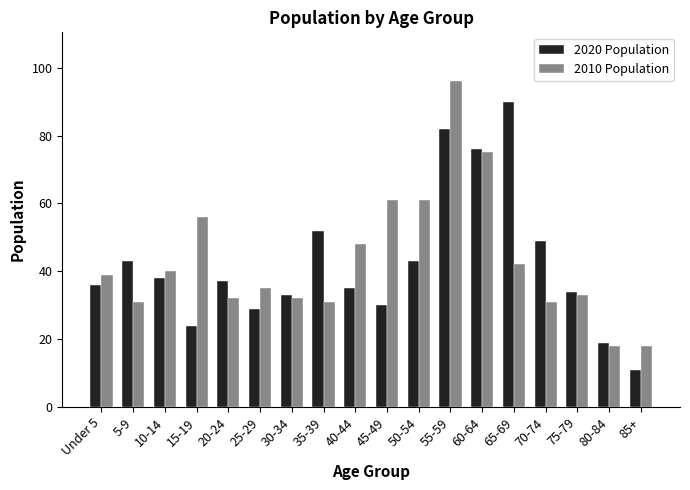

What is the average value of the 2010 Population series?

43